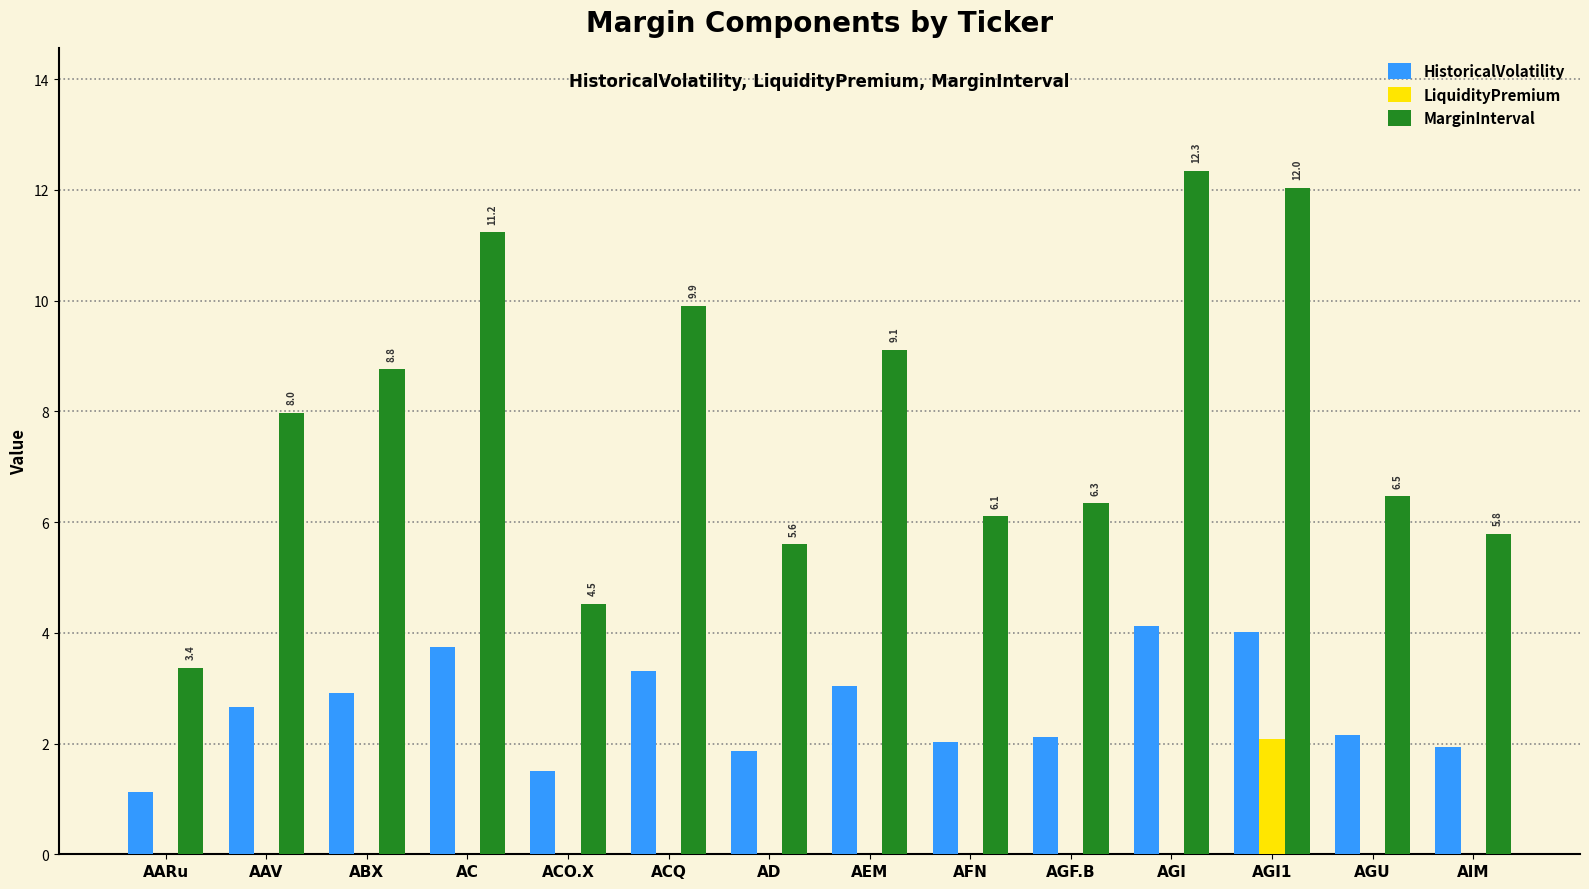

Which series has the largest total across all categories?

MarginInterval